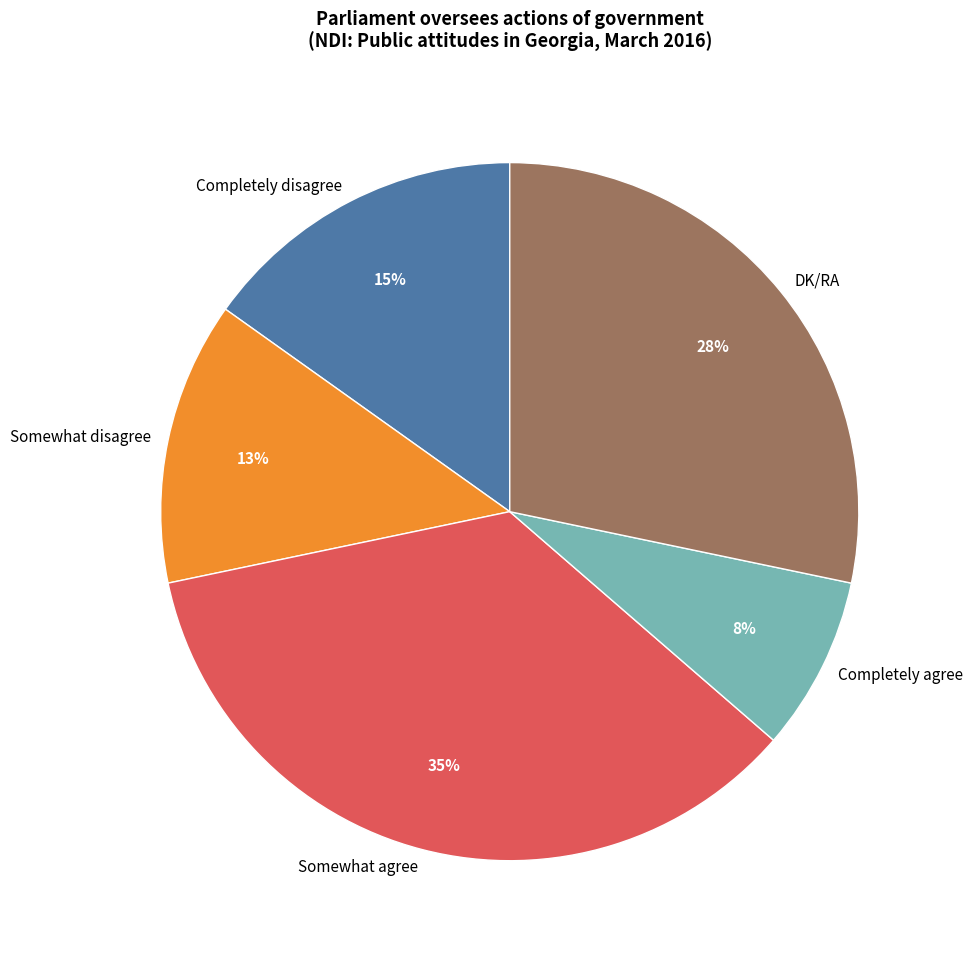

Does any single category account for the majority?

No